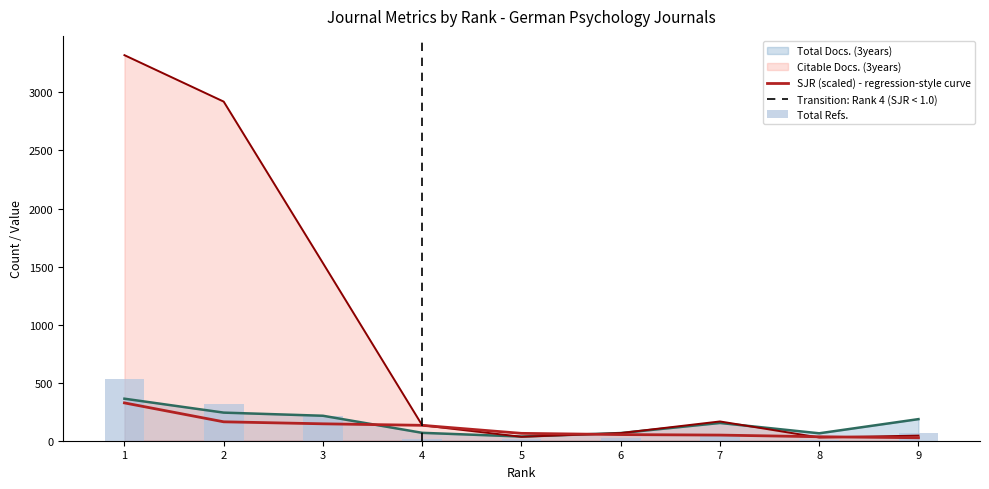

What is the difference between the highest and lowest values at 7?

115